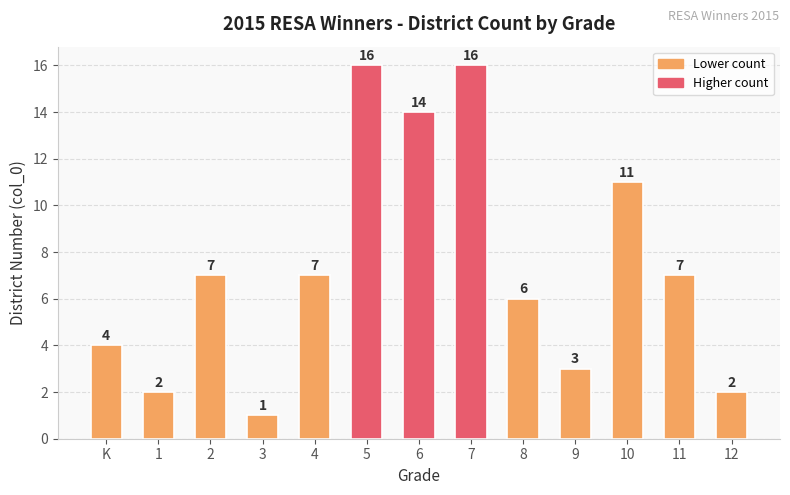

Is it true that the value at 12 is 2?

True